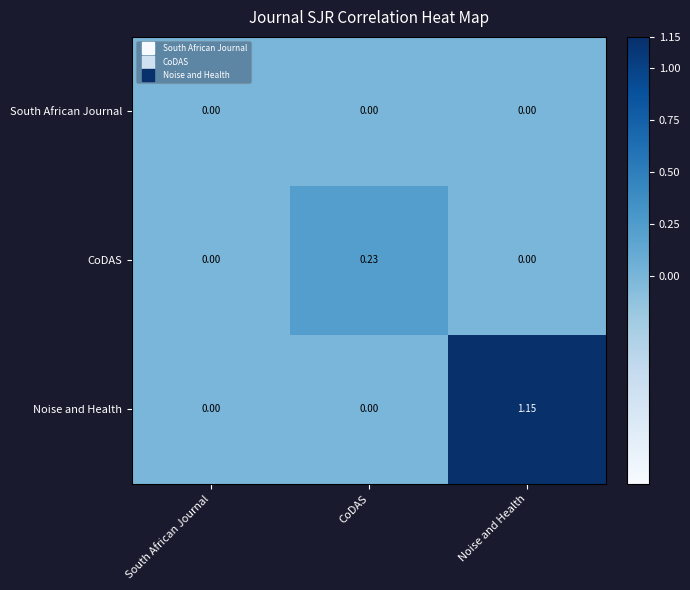

Which series has the largest total across all categories?

Noise and Health